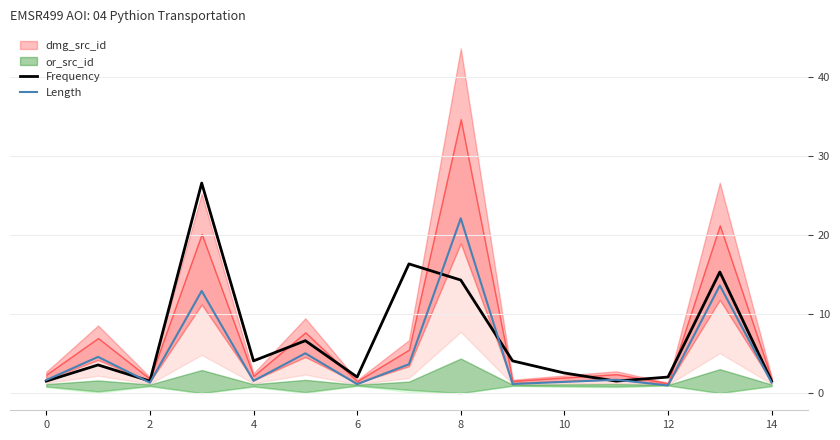

Is it true that Length equals 1.0 at 12?

True